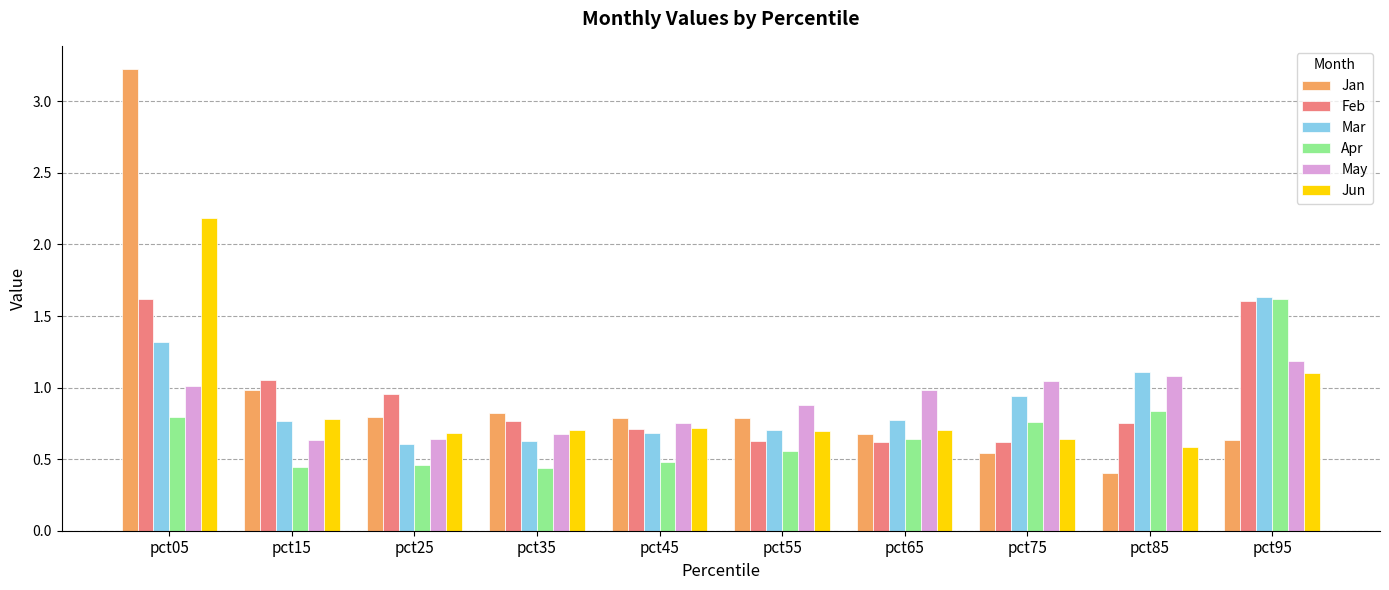

At which category is the sum across all series the highest?

pct05